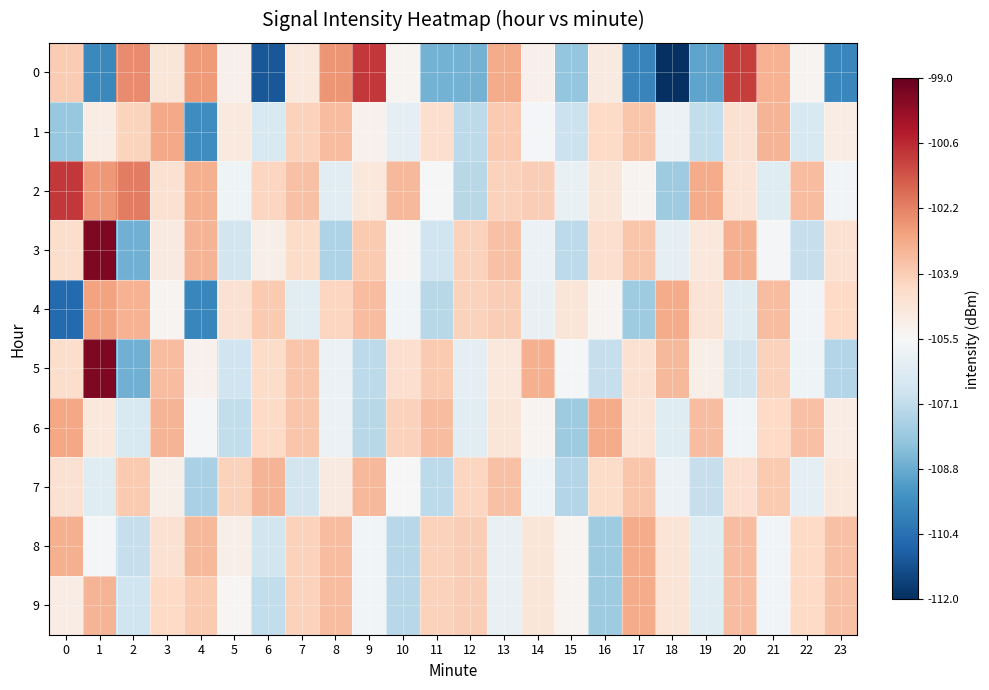

What is the minimum value shown in the chart?

-112.0